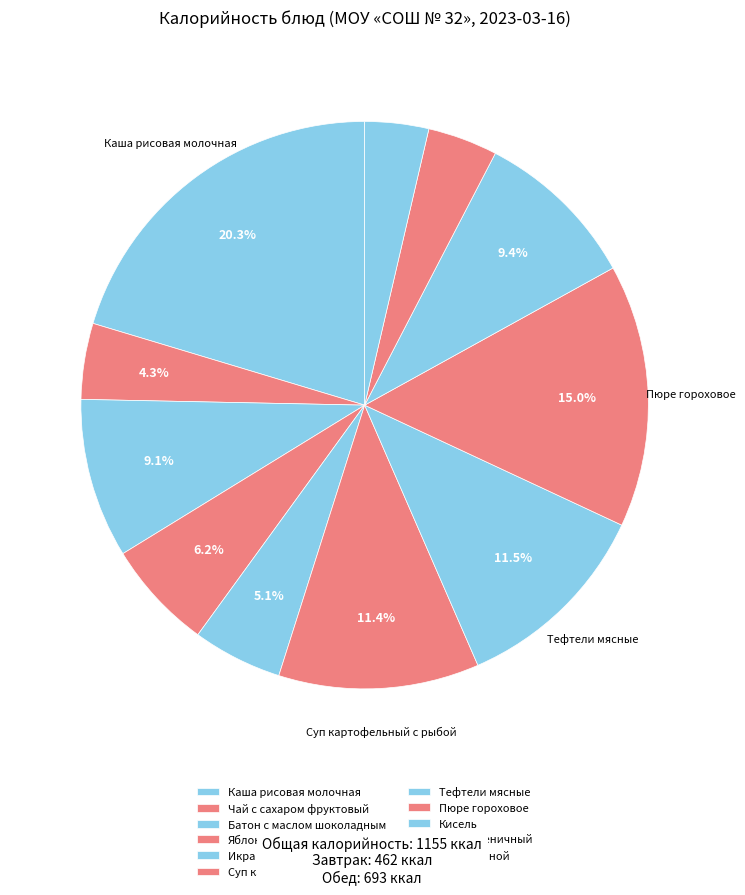

Rank the categories by value from highest to lowest.

Каша рисовая молочная с маслом сливочным, Пюре гороховое, Тефтели мясные с соусом красным, Суп картофельный с рыбой, Кисель, Батон с маслом шоколадным, Яблоко, Икра овощная, Чай с сахаром фруктовый, Хлеб пшеничный, Хлеб ржаной